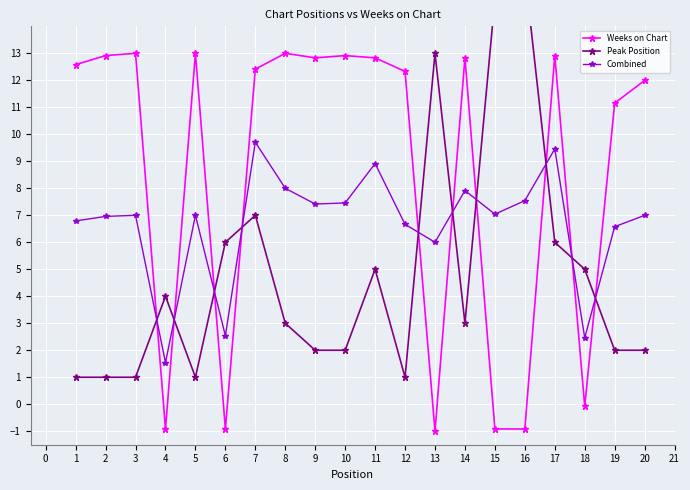

At how many categories does at least one series exceed 11?

17